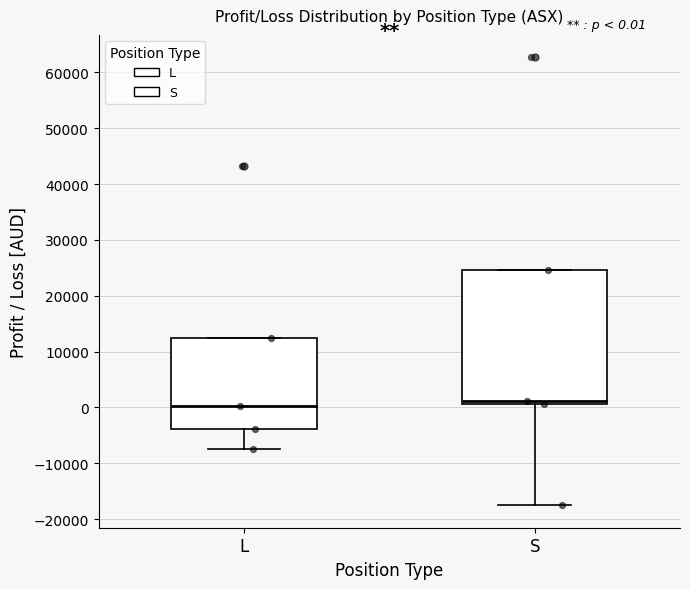

Which box is the tallest, from its lower edge to its upper edge?

S